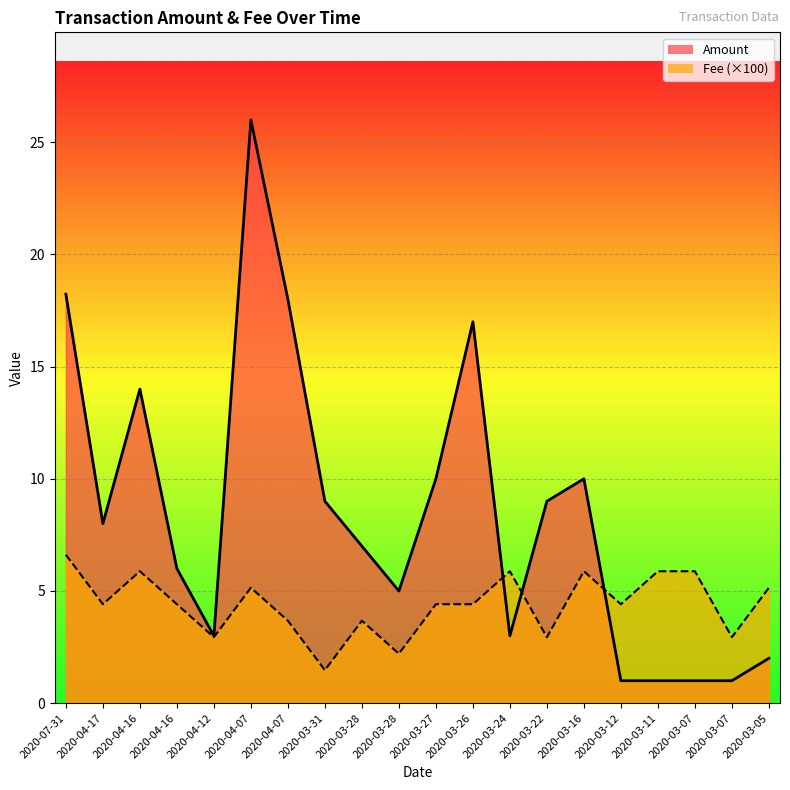

How many data points does each series have?

20